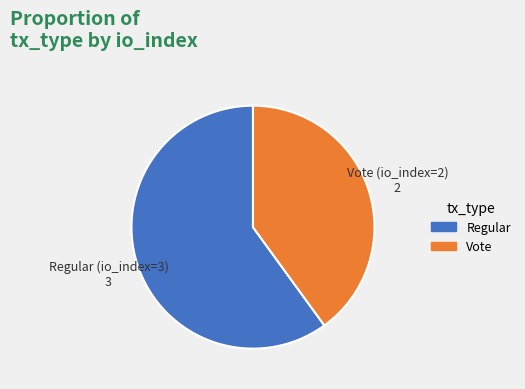

How many slices are in this pie chart?

2